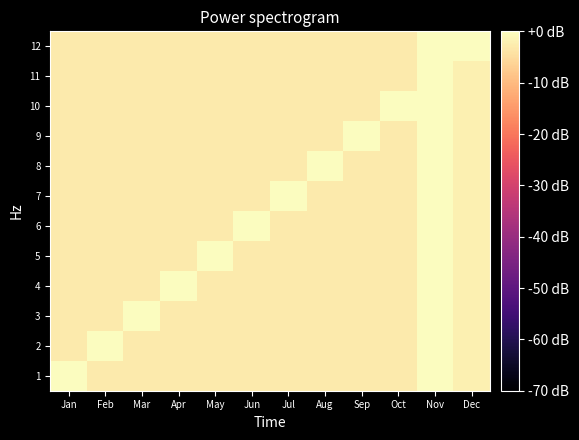

Which category has the lowest value across all series?

Feb